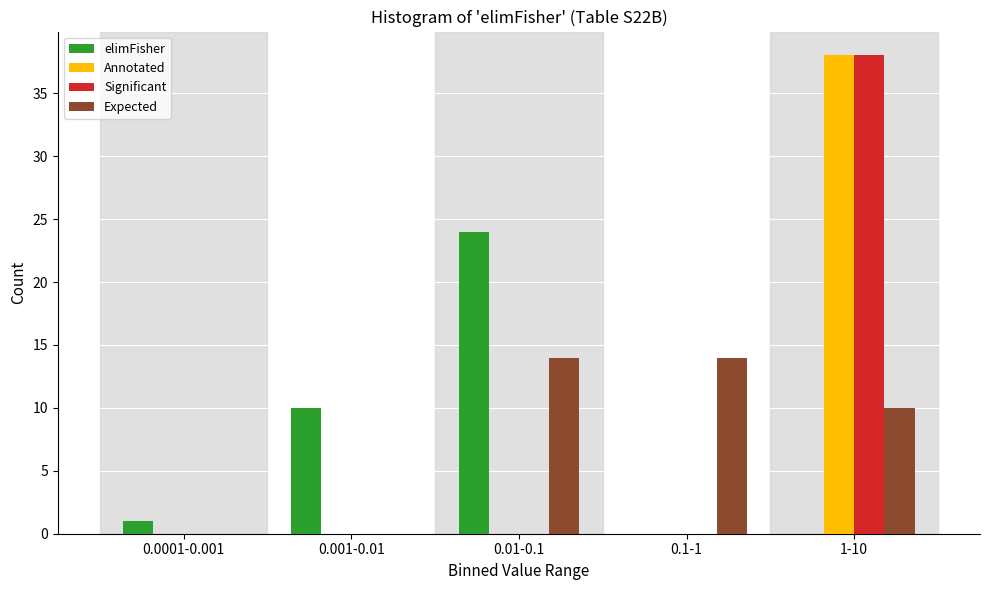

Reading left to right, transcribe all the data shown in this chart.

elimFisher: 0.0001-0.001=1	0.001-0.01=10	0.01-0.1=24	0.1-1=0	1-10=0
Annotated: 0.0001-0.001=0	0.001-0.01=0	0.01-0.1=0	0.1-1=0	1-10=38
Significant: 0.0001-0.001=0	0.001-0.01=0	0.01-0.1=0	0.1-1=0	1-10=38
Expected: 0.0001-0.001=0	0.001-0.01=0	0.01-0.1=14	0.1-1=14	1-10=10